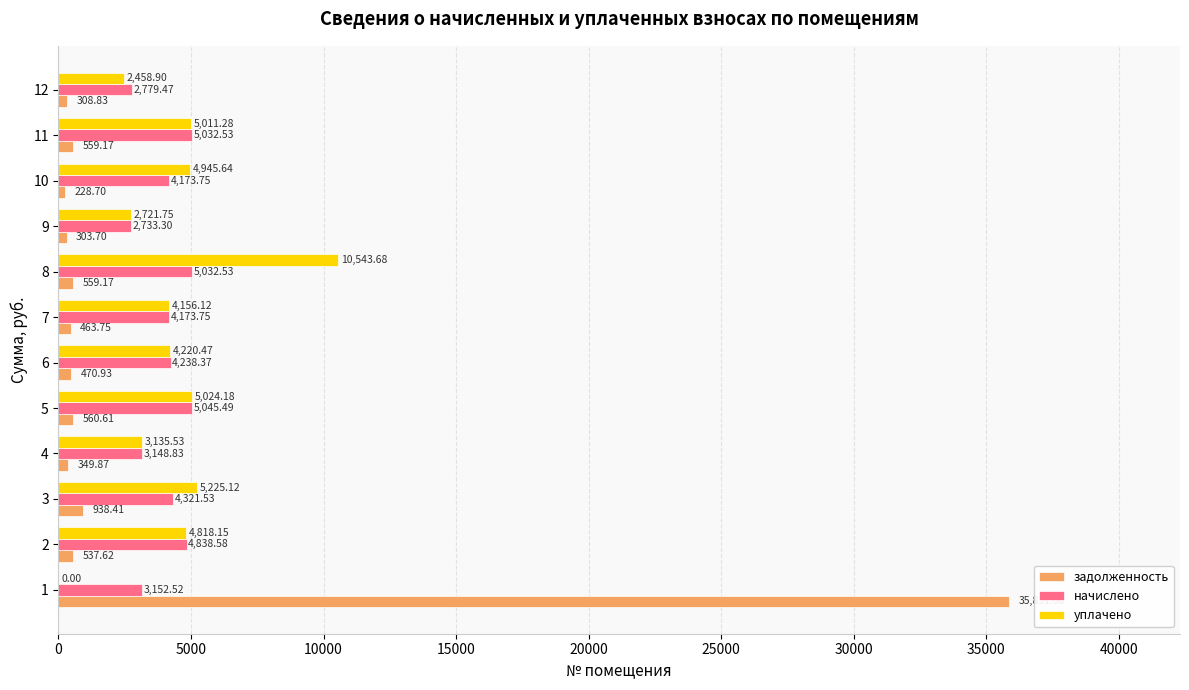

Is the value of уплачено at 7 greater than the value of задолженность at 8?

Yes